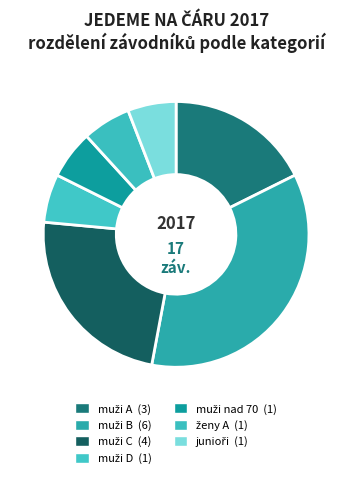

Count the number of slices in the pie.

7